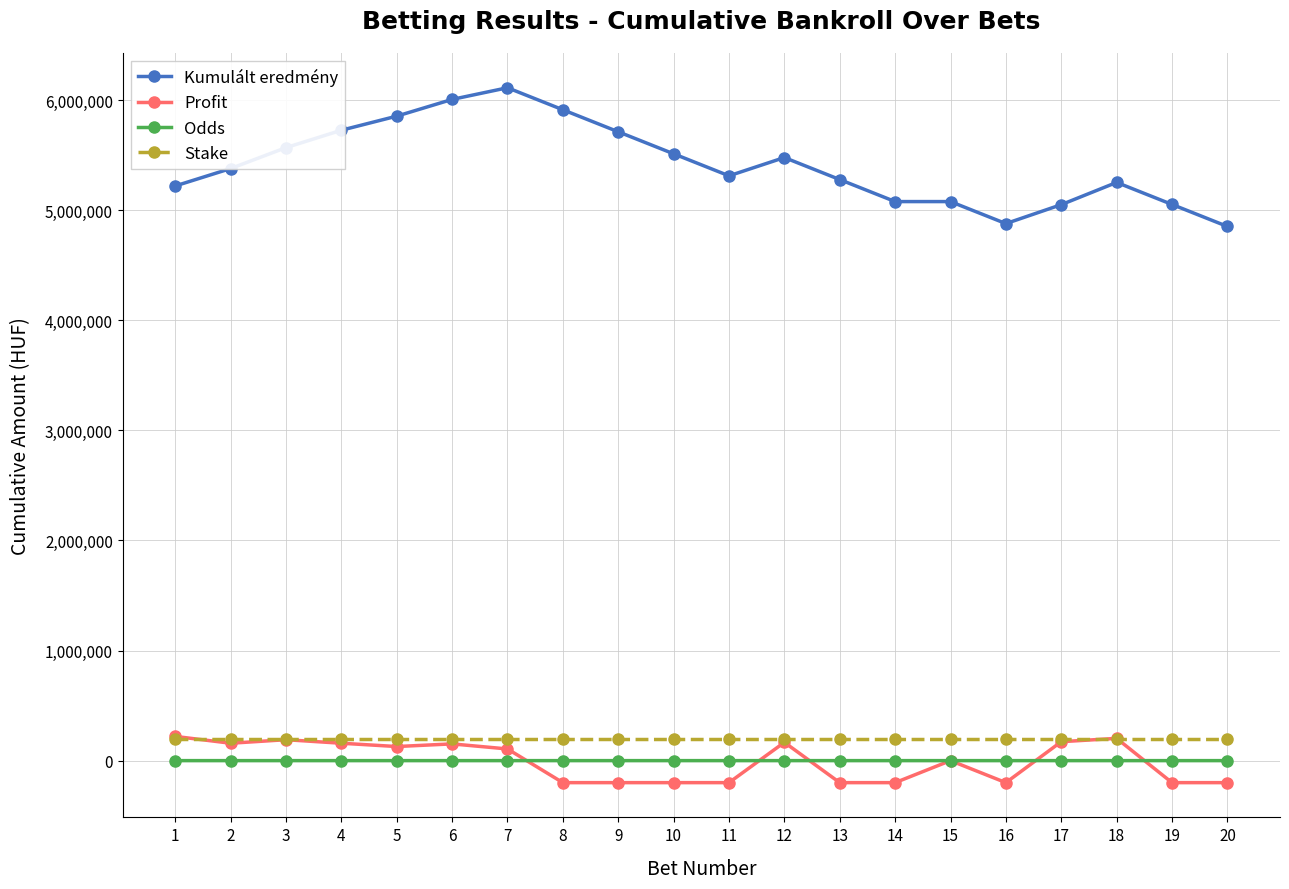

Between 2 and 15, which series saw the biggest shift?

Kumulált eredmény